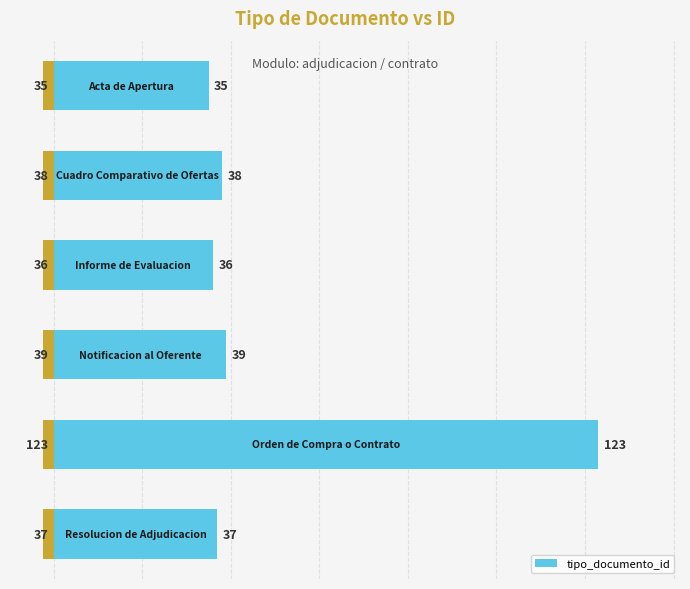

What is the difference between the maximum and minimum values?

88